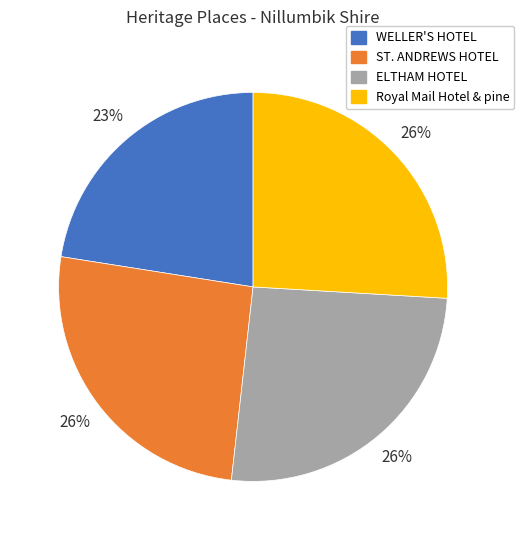

Is Royal Mail Hotel & pine the majority of the pie?

No